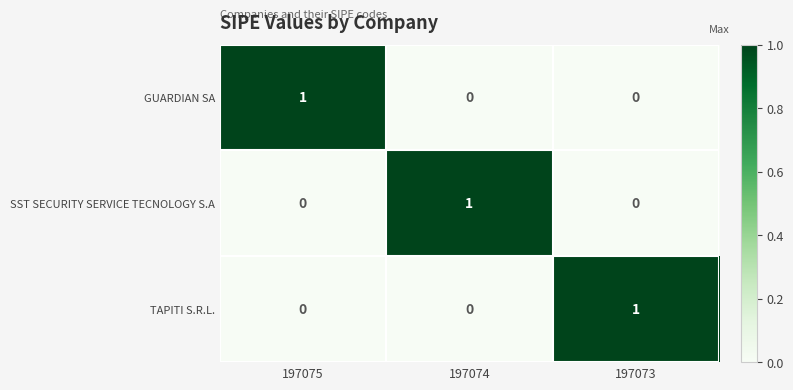

True or false: GUARDIAN SA has a value of 0 at 197074.

True